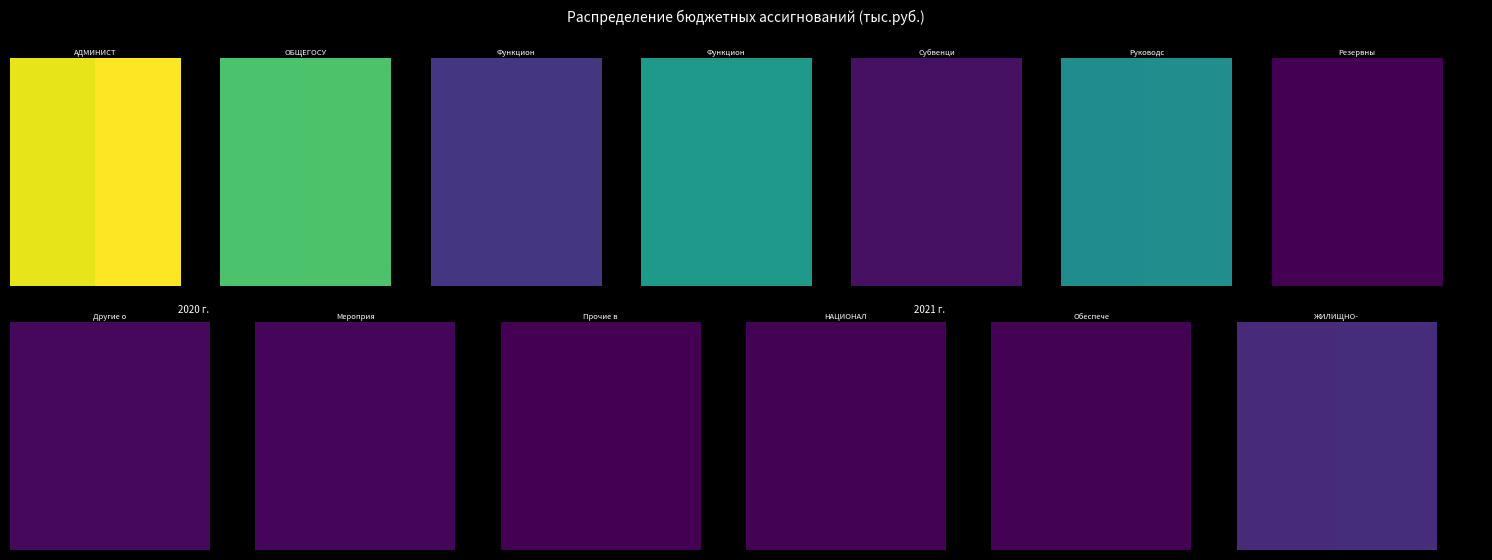

What is the approximate value at 0.2, to the nearest 100?

490100